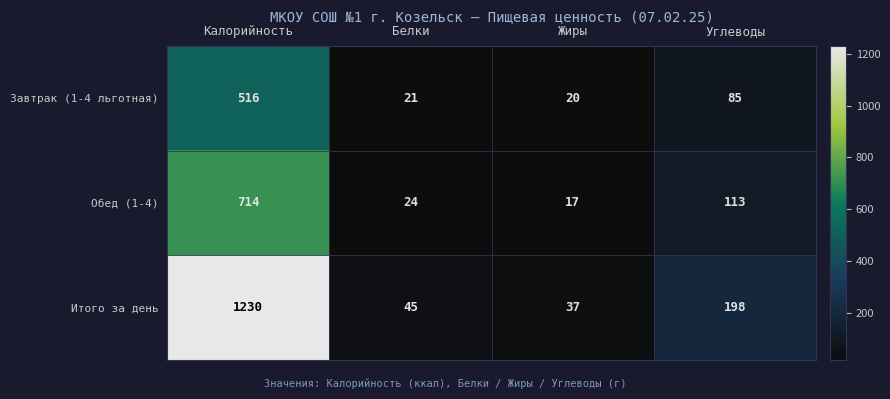

At Белки, list the series in order from largest to smallest.

Итого за день, Обед (1-4), Завтрак (1-4 льготная)